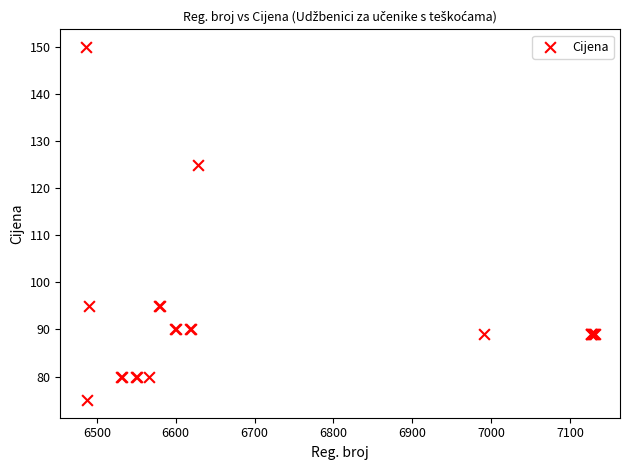

What Y value in the scatter plot is closest to 112?

125